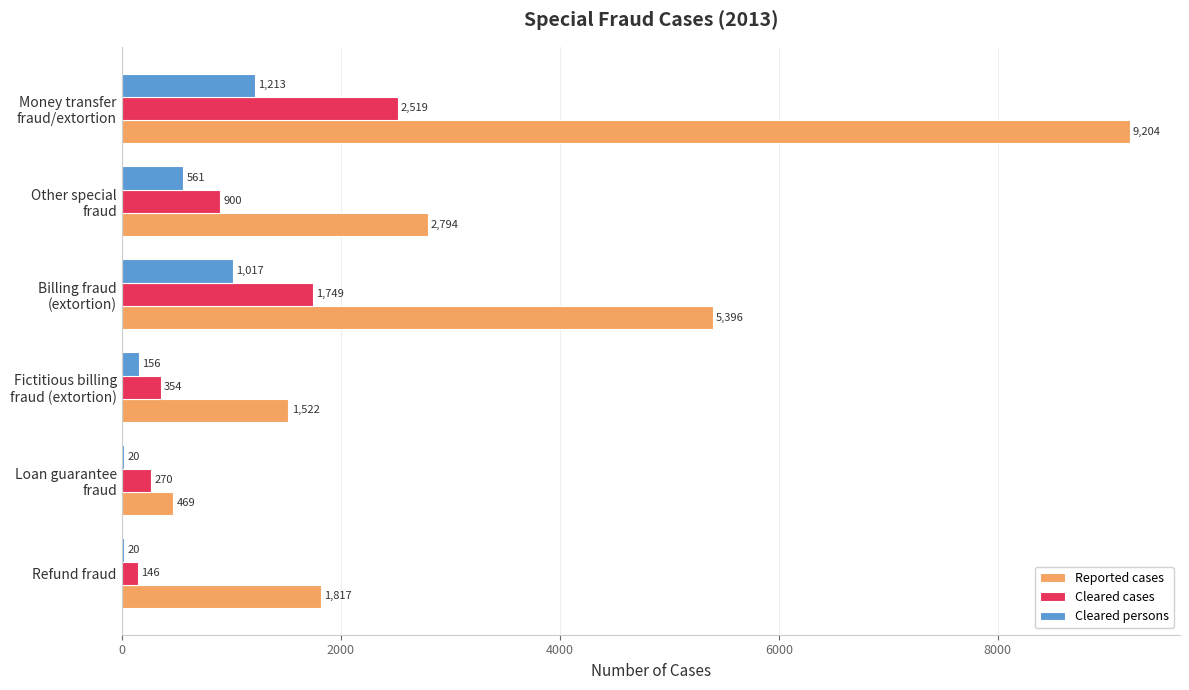

How many data points does each series have?

6